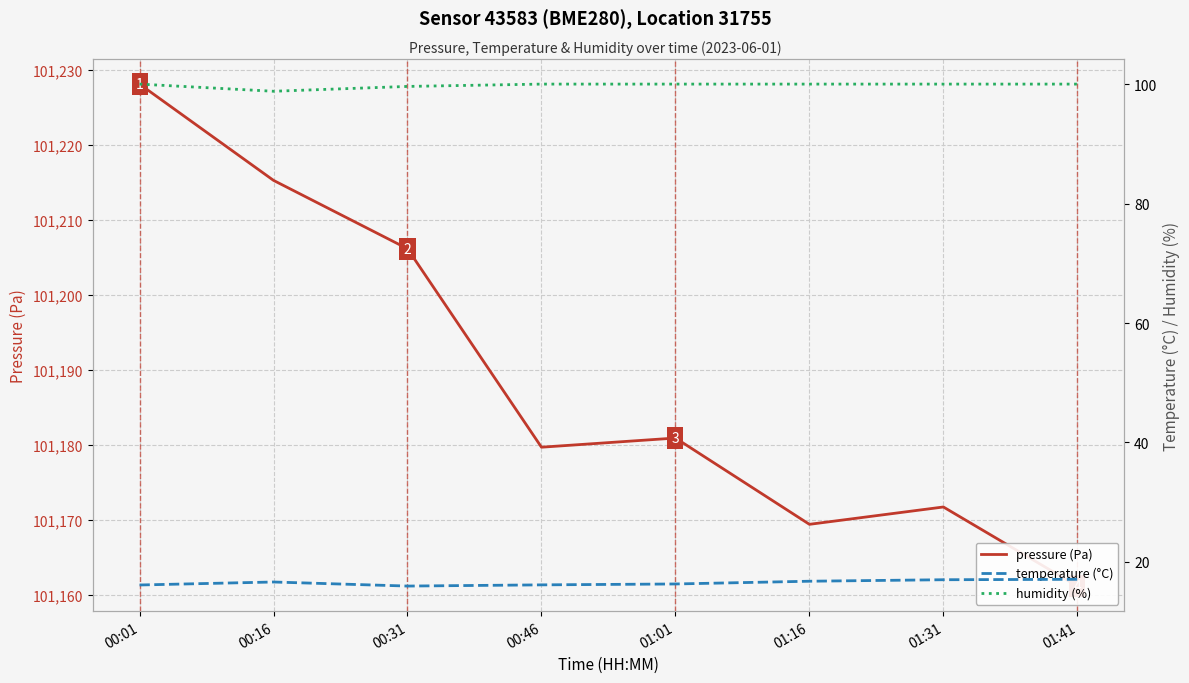

What is the label of the 2nd point from the right?

01:31